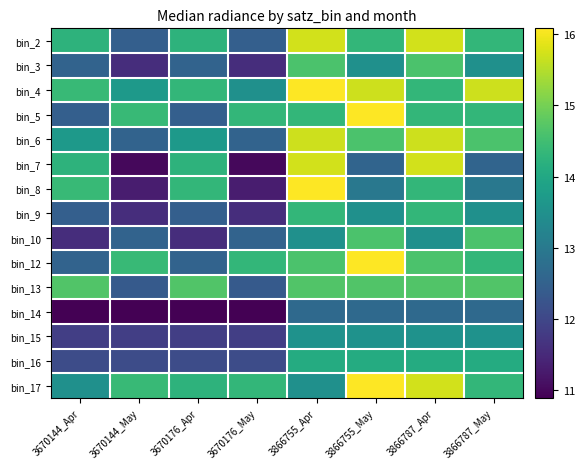

List the series in order of their peak value, lowest first.

bin_14, bin_15, bin_16, bin_9, bin_3, bin_10, bin_13, bin_6, bin_2, bin_7, bin_4, bin_5, bin_8, bin_12, bin_17